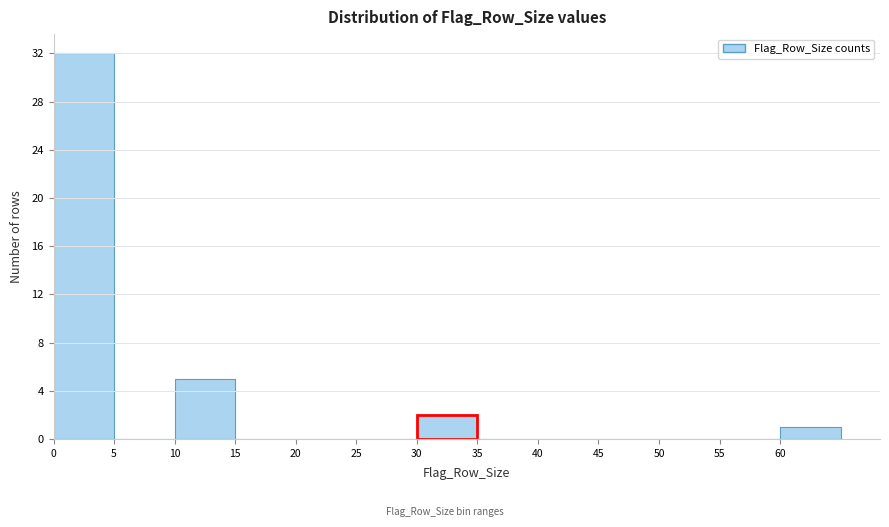

Reading left to right, list every bar in this chart as the range it spans on the x-axis followed by its height. The values are not printed on the chart, so give them approximately, as read against the axis.

0 to 5: 32
5 to 10: 0
10 to 15: 5
15 to 20: 0
20 to 25: 0
25 to 30: 0
30 to 35: 2
35 to 40: 0
40 to 45: 0
45 to 50: 0
50 to 55: 0
55 to 60: 0
60 to 65: 1